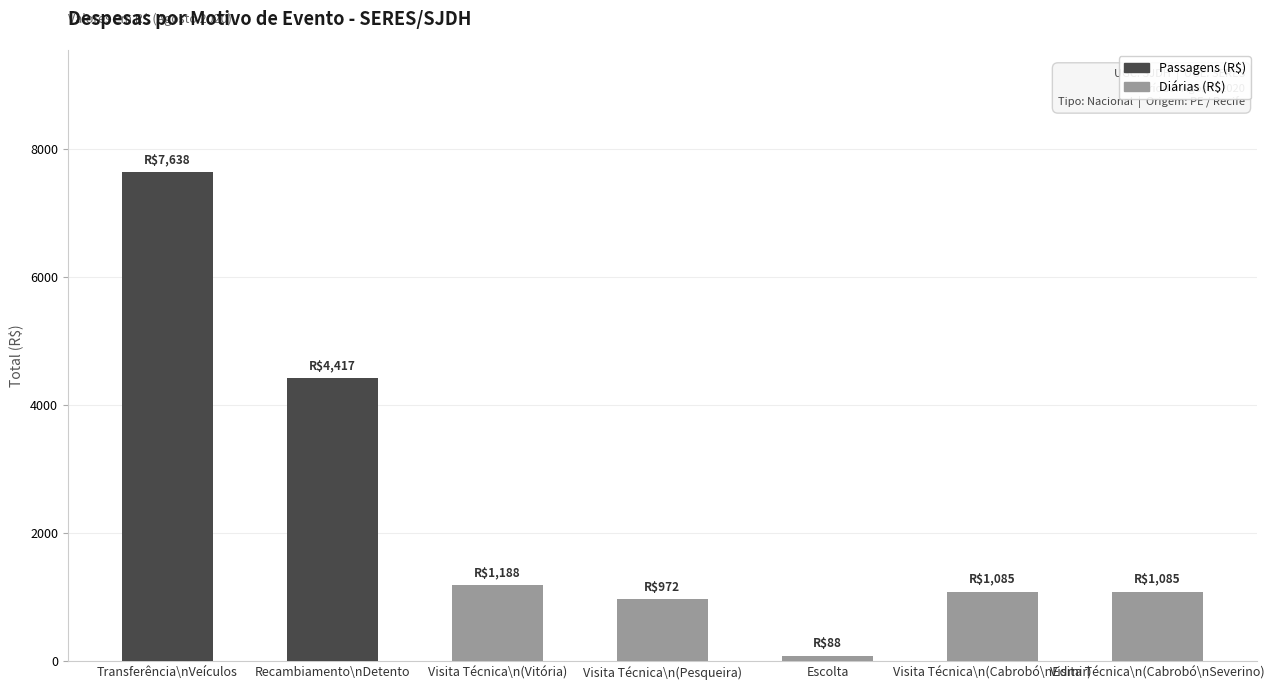

At which label does Passagens (R$) reach its peak?

Transferência\nVeículos